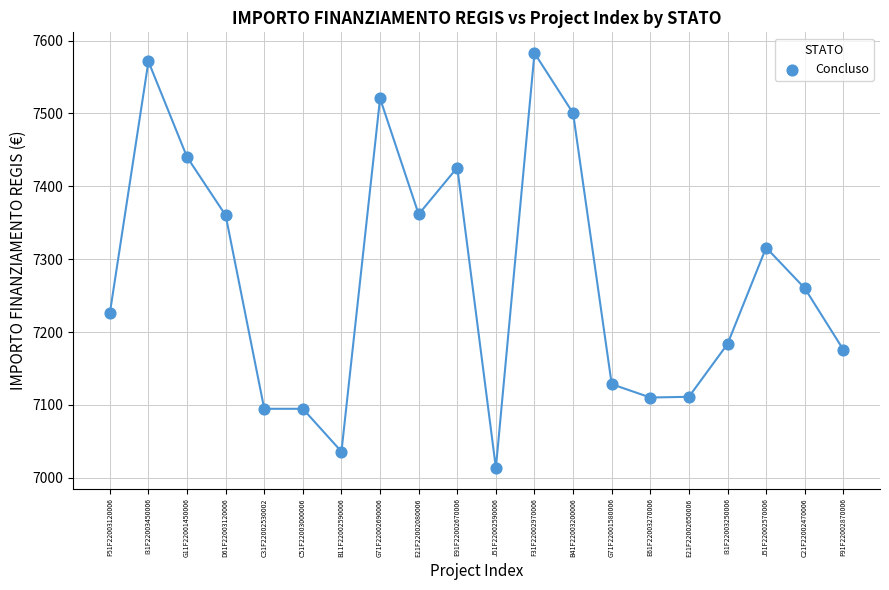

What is the range of Y values (max minus min)?

569.6